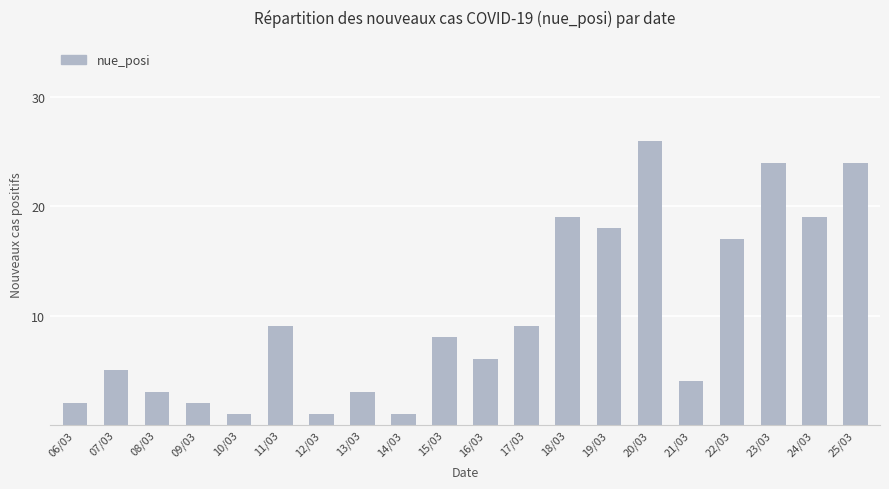

What is the sum of all values?

201